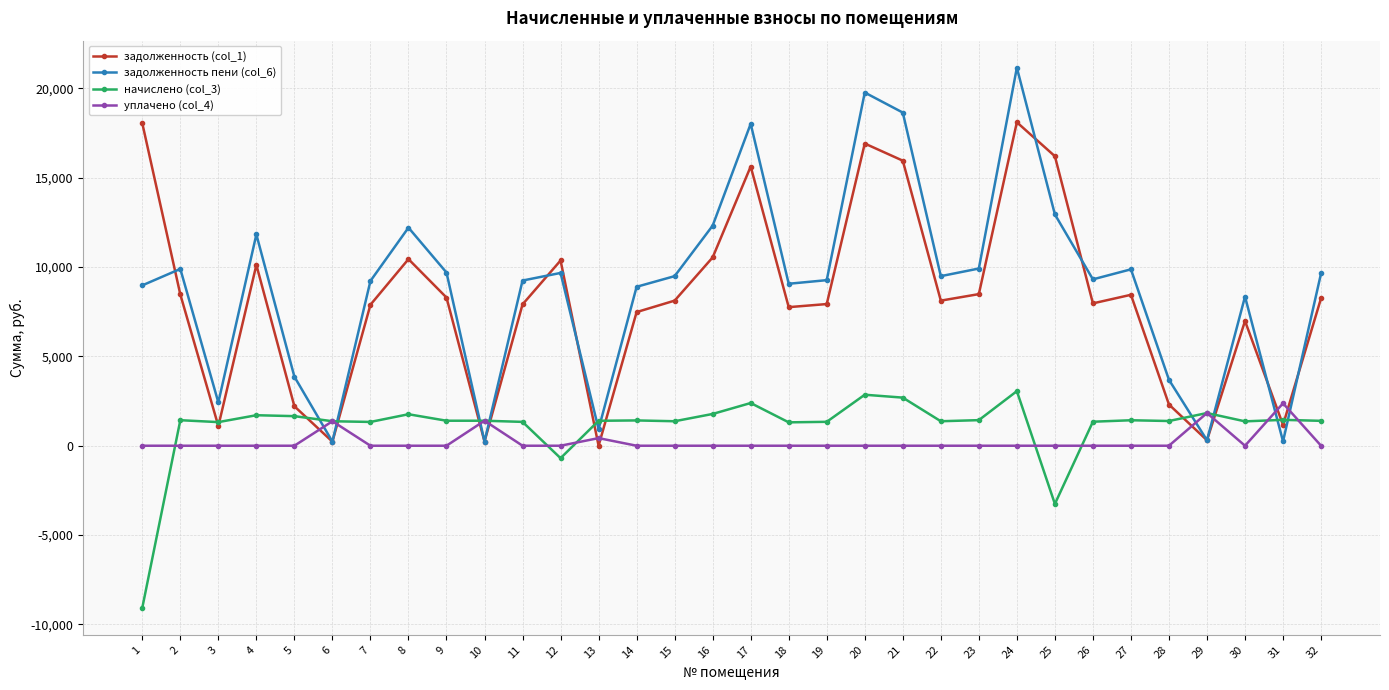

What is the approximate value of задолженность (col_1) at 29?

305.1